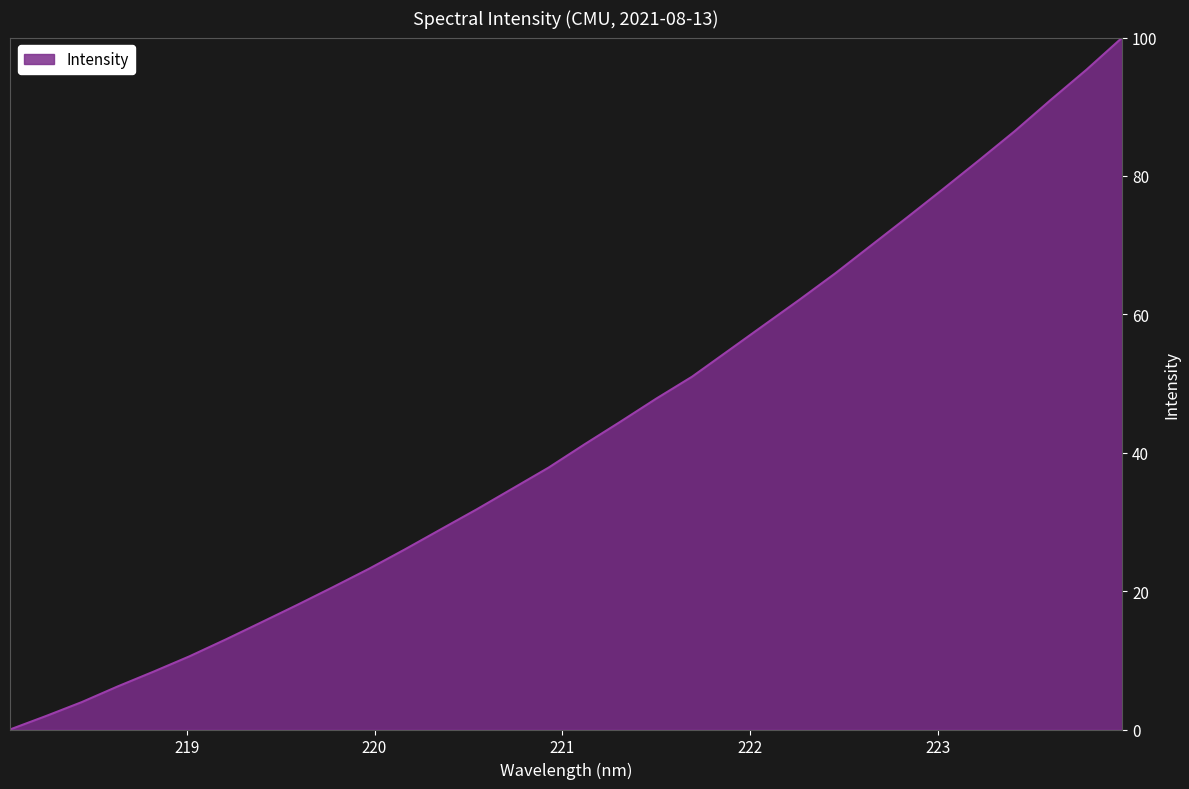

What is the difference between the maximum and minimum values?

100.0